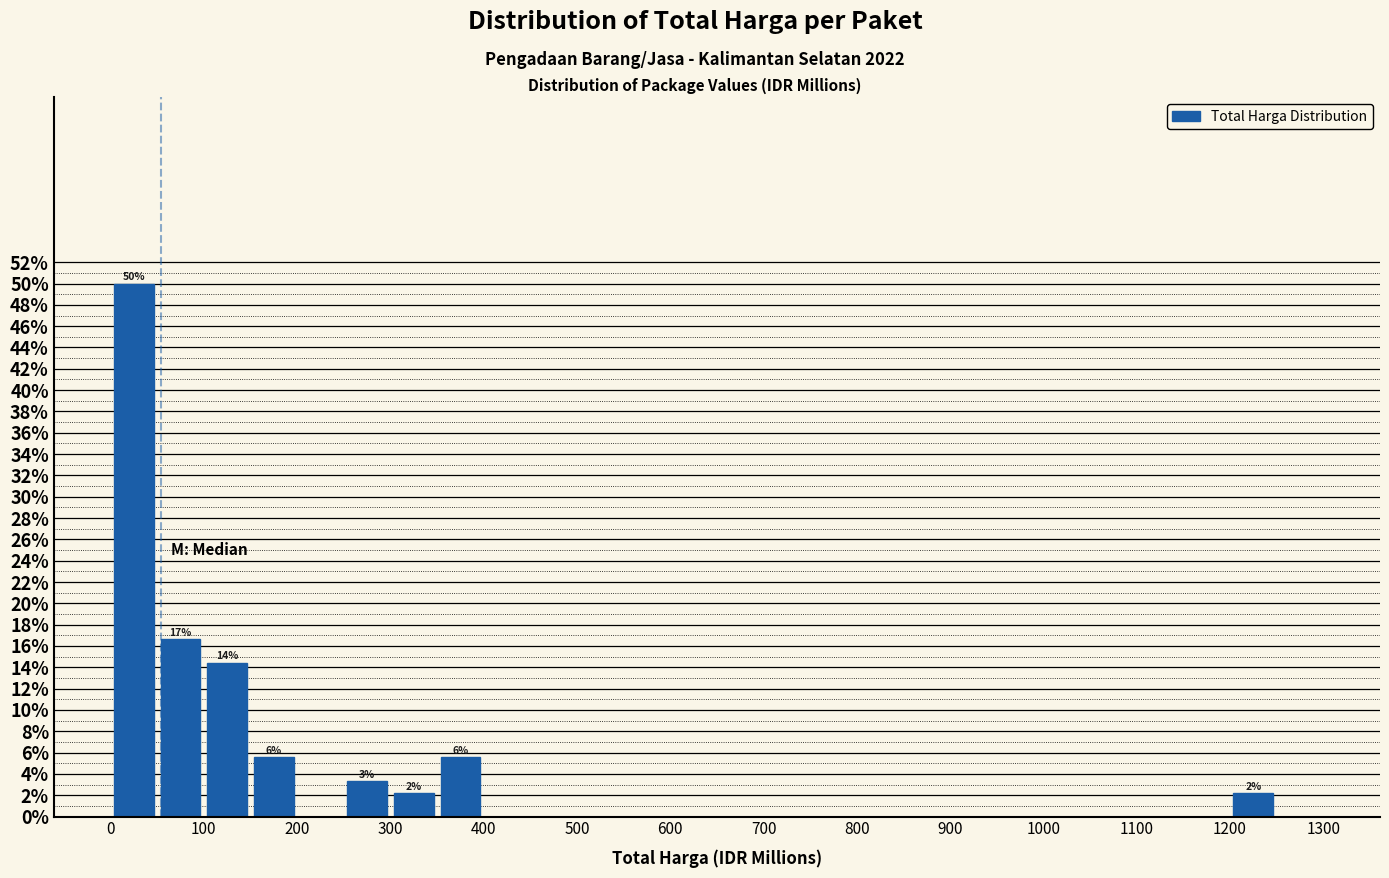

Over which range of the x-axis is the bar tallest?

0 to 50